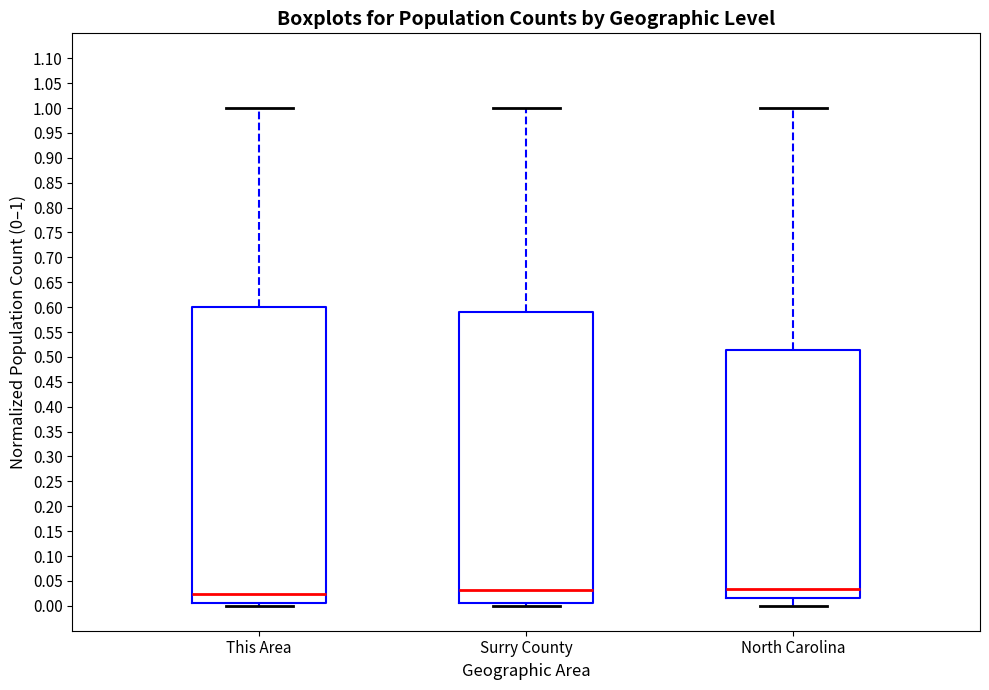

Reading left to right, transcribe this box plot: for each box, give where its median line is, the range the box spans, and where its two whiskers end, as read against the y-axis. The values are not printed on the chart, so give them approximately, as read against the axis.

This Area: median 0.025, box 0.005 to 0.600, whiskers 0.000 to 1.000
Surry County: median 0.030, box 0.005 to 0.590, whiskers 0.000 to 1.000
North Carolina: median 0.035, box 0.015 to 0.515, whiskers 0.000 to 1.000